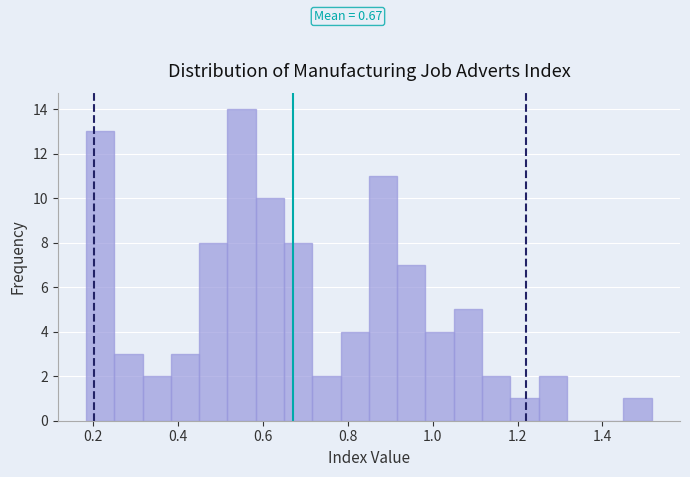

Around what value on the x-axis is the tallest bar? Give the approximate position of its centre, as read against the axis.

0.54